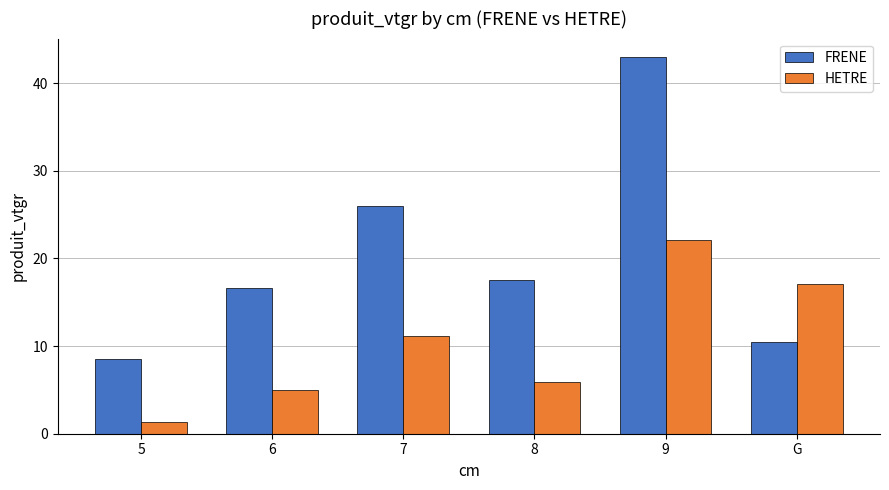

What is the smallest value displayed?

1.3